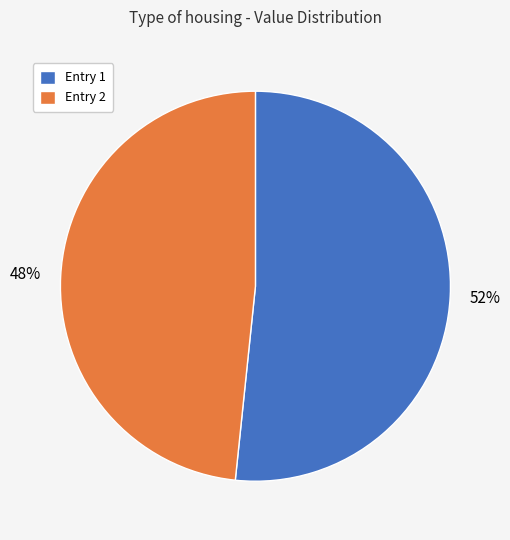

Which category accounts for the majority?

Entry 1